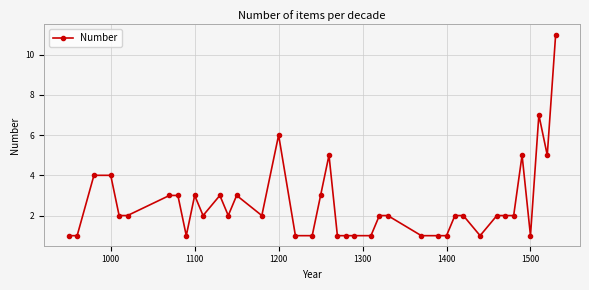

True or false: the data has more than 0 interior local peaks.

True